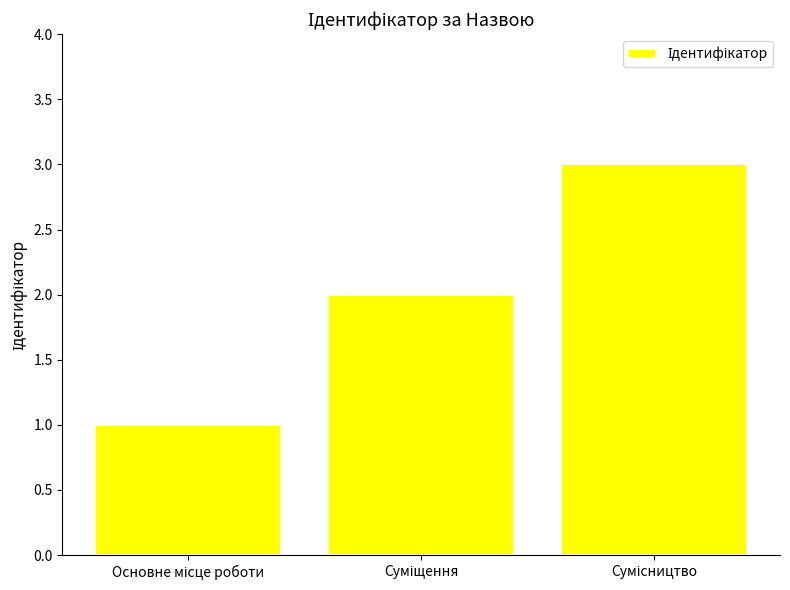

What is the value of the 2nd bar from the left?

2